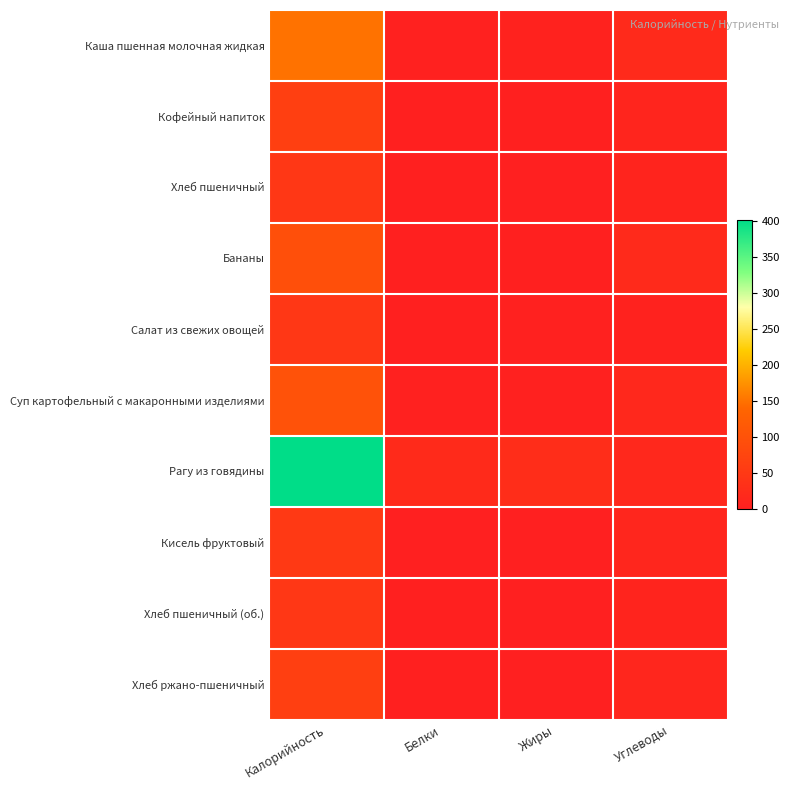

Rank the series by their maximum value, from lowest to highest.

Салат из свежих овощей, Хлеб пшеничный (об.), Хлеб пшеничный, Кисель фруктовый, Кофейный напиток, Хлеб ржано-пшеничный, Бананы, Суп картофельный с макаронными изделиями, Каша пшенная молочная жидкая, Рагу из говядины